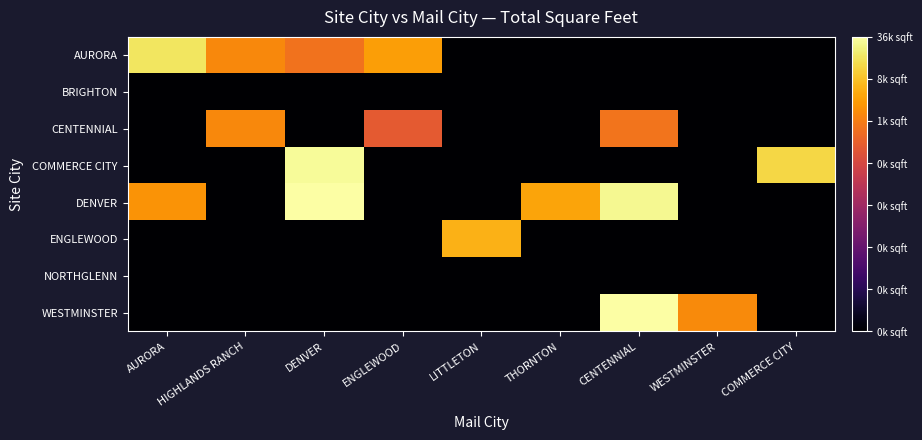

Which series changed the most between ENGLEWOOD and THORNTON?

DENVER